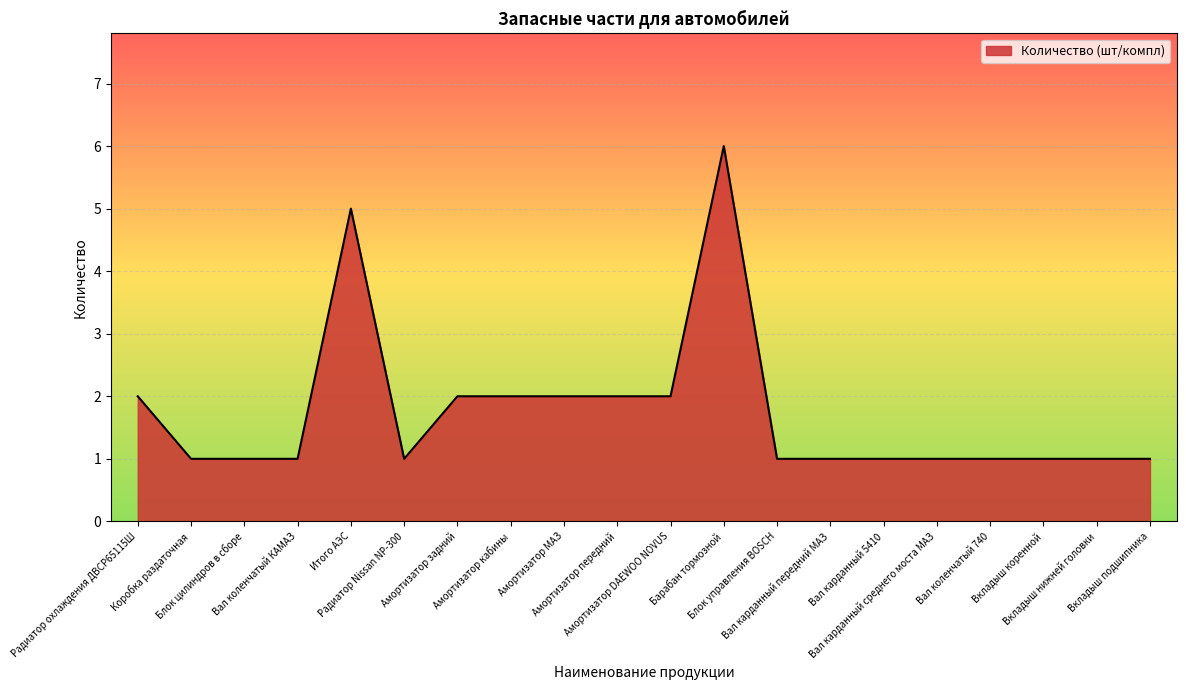

What is the greatest value displayed?

6